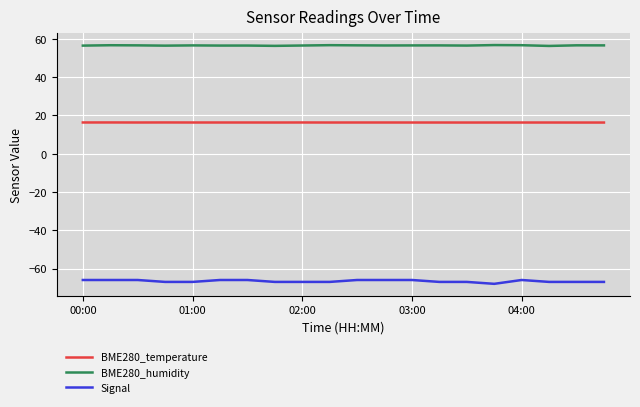

Which series has the largest total across all categories?

BME280_humidity